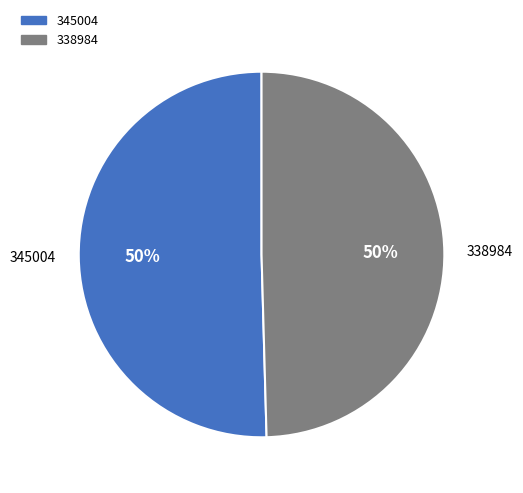

Which slice is the largest?

345004